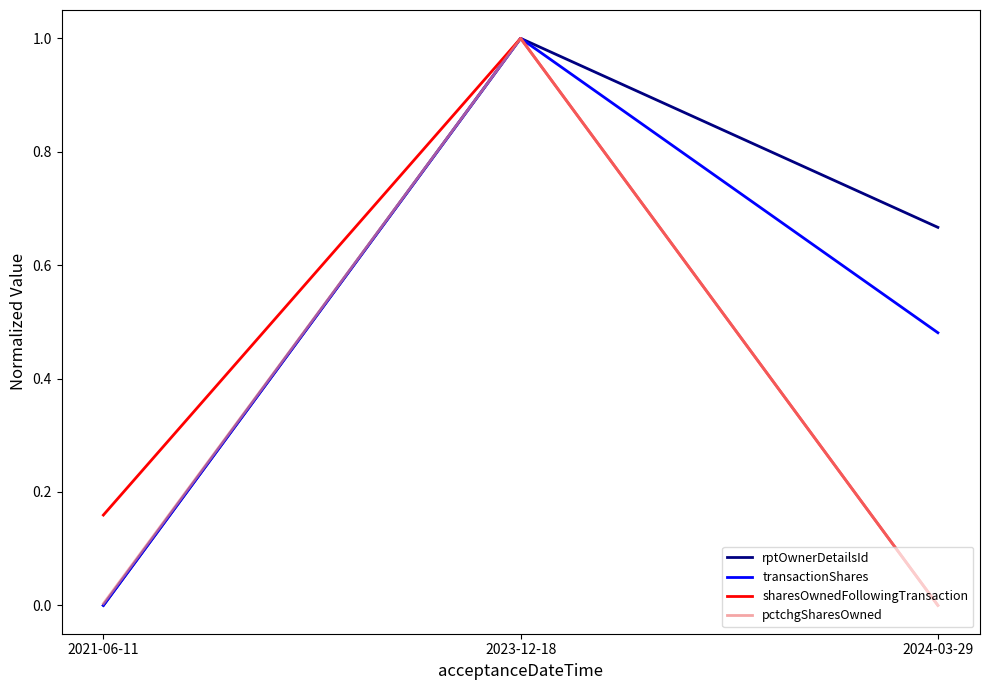

What is the maximum value for transactionShares?

1.0